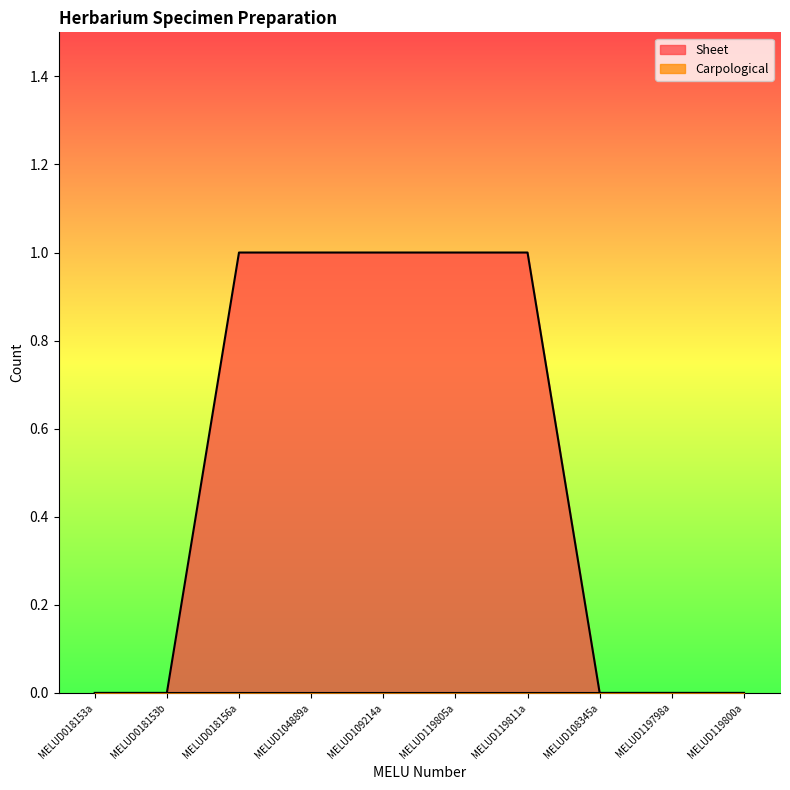

Is it true that the value at MELUD108345a is 0?

True